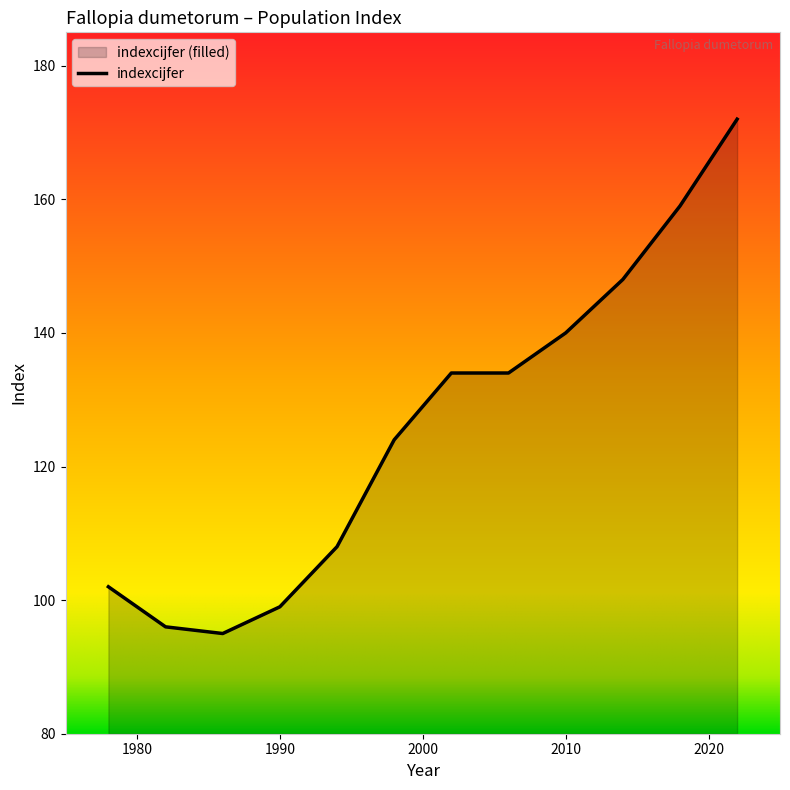

What is the difference between the values at 2014 and 1994?

40